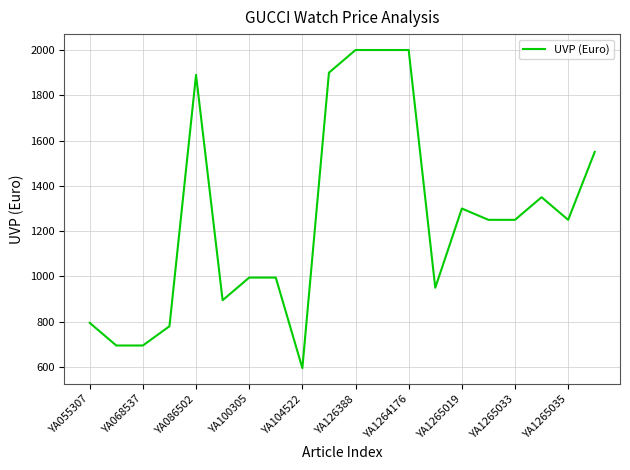

What is the minimum value shown in the chart?

595